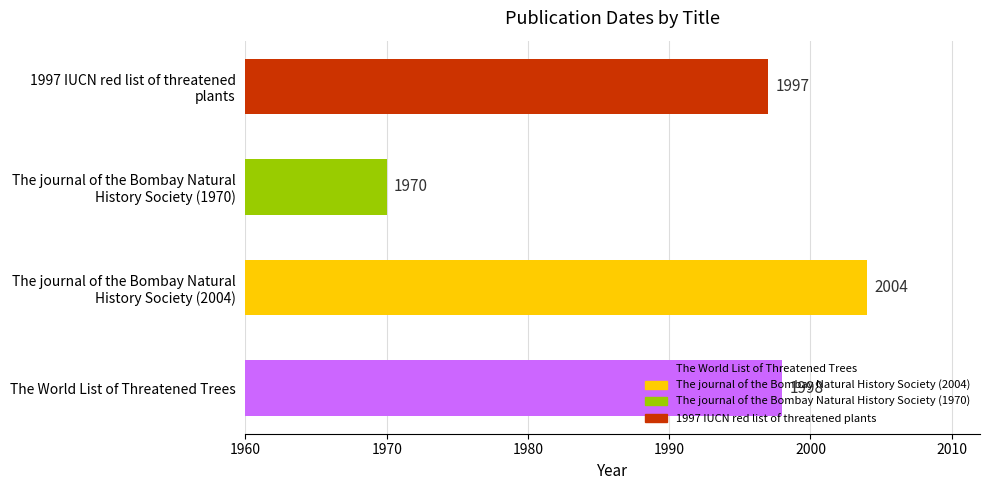

What is the average value?

1992